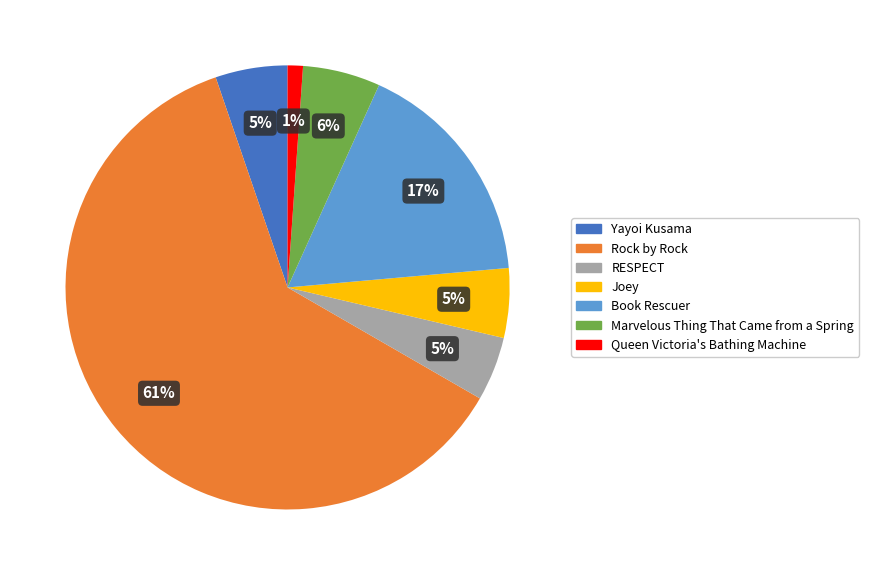

Between Rock by Rock and Book Rescuer, which is larger?

Rock by Rock